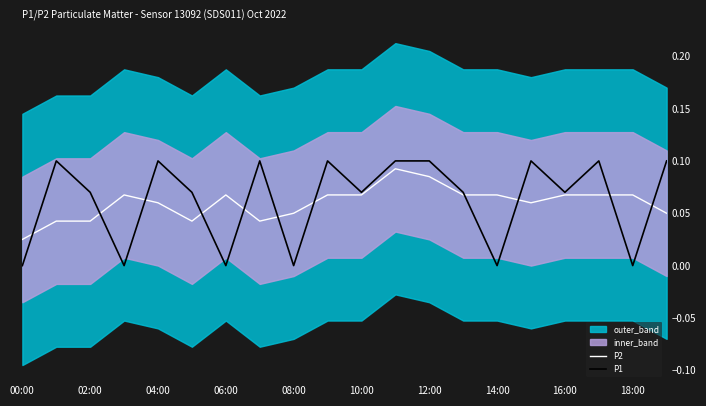

Between 06:00 and 15, which is larger?

06:00